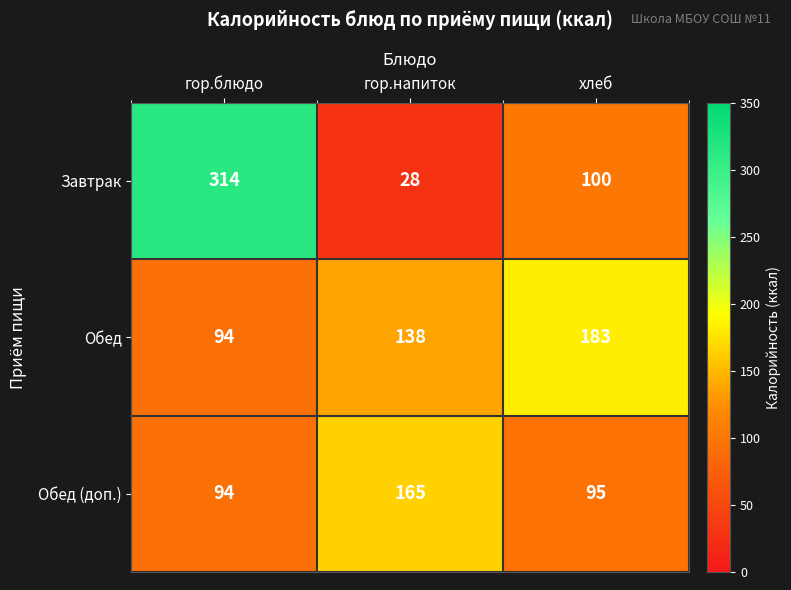

The Завтрак series shows 28 at гор.напиток. True or false?

True